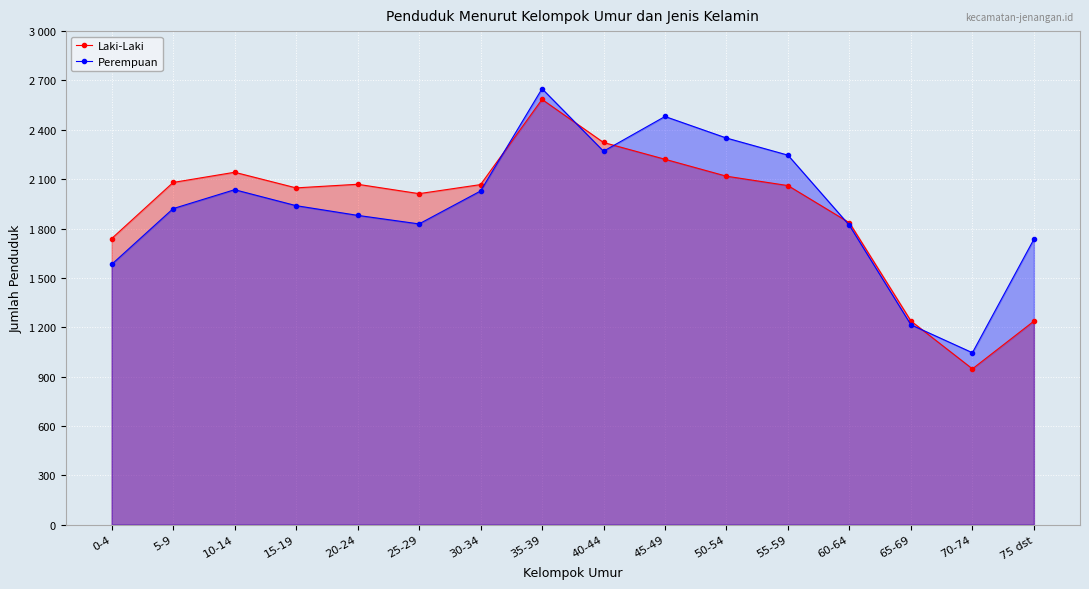

Which category has the highest value in the Perempuan series?

35-39